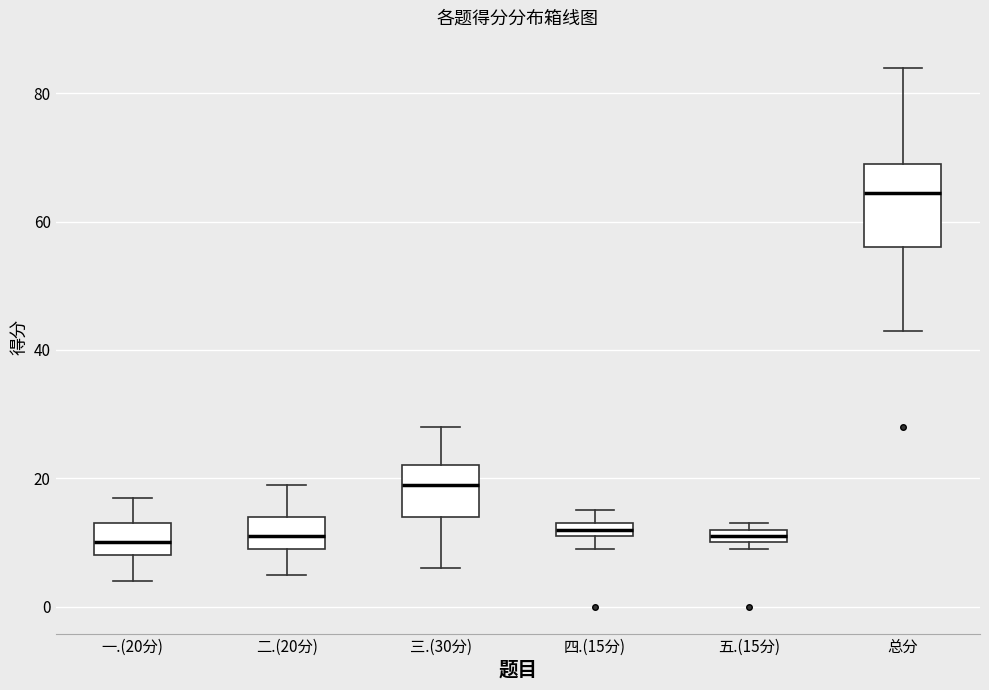

Comparing the boxes themselves (not the whiskers), which one is the tallest?

总分